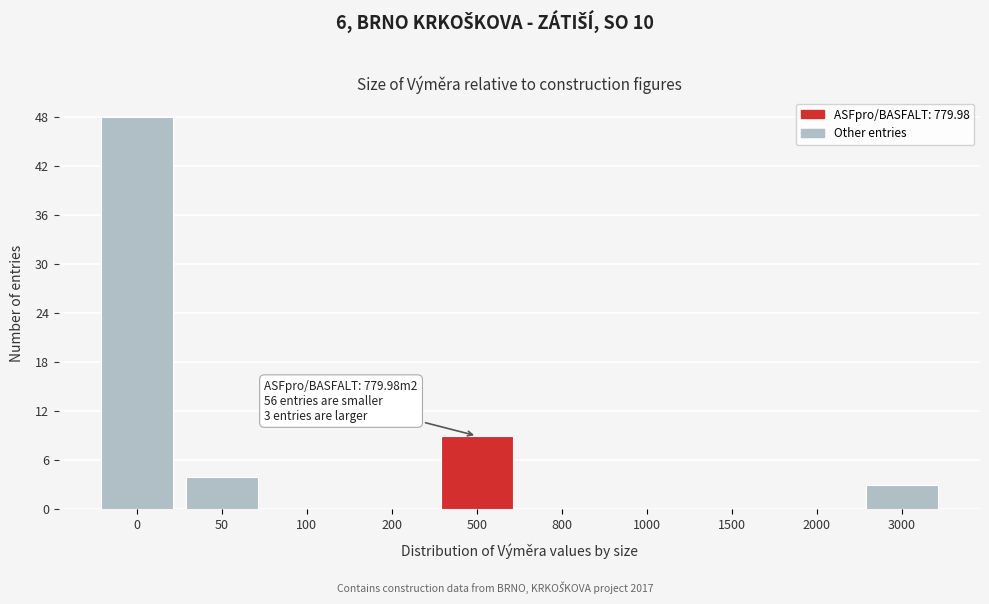

Reading left to right, extract all data points from this chart.

0=48	50=4	100=0	200=0	500=9	800=0	1000=0	1500=0	2000=0	3000=3